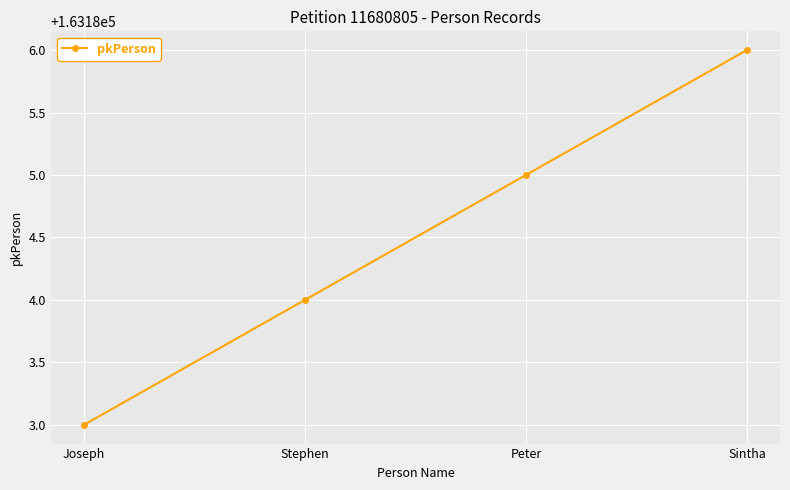

List the labels in order of value, smallest first.

Joseph, Stephen, Peter, Sintha